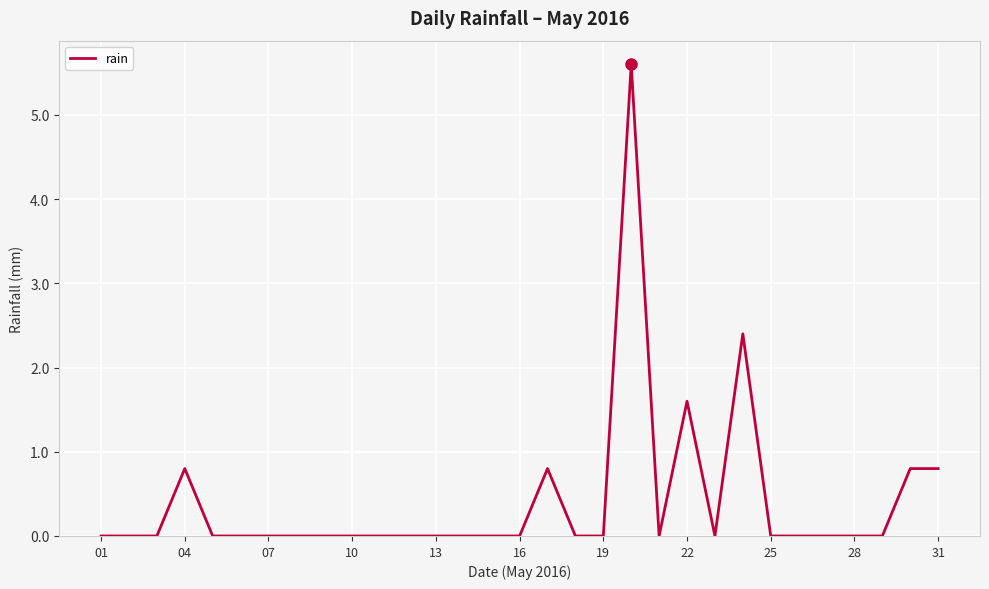

Is this an area chart (filled region under the line)?

No